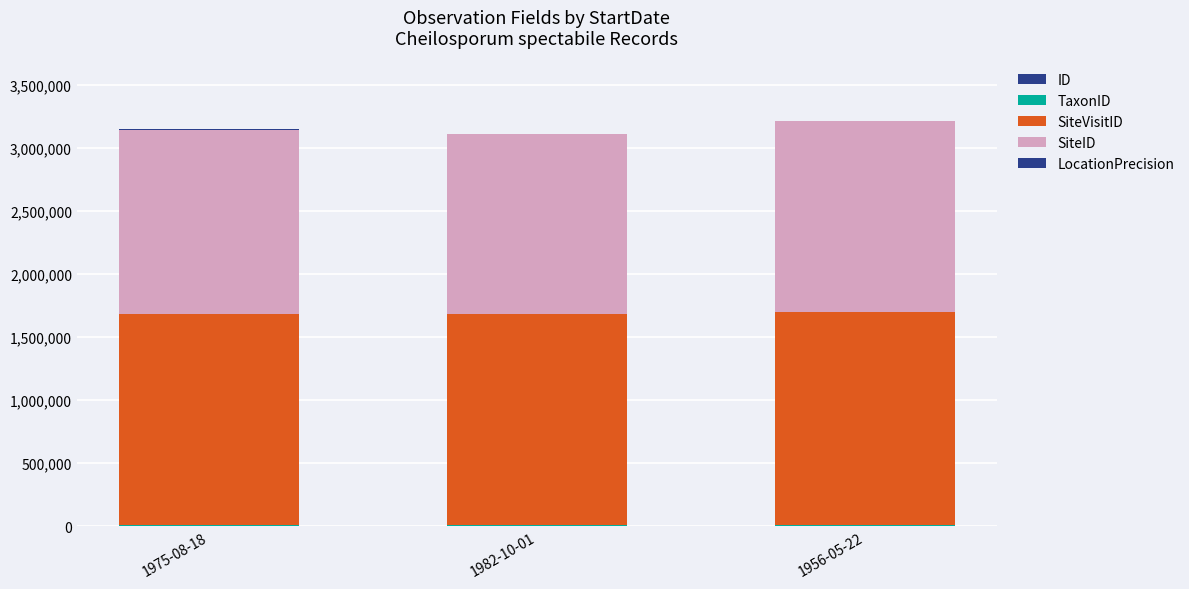

The value of SiteVisitID at 1975-08-18 is 1092164. True or false?

False